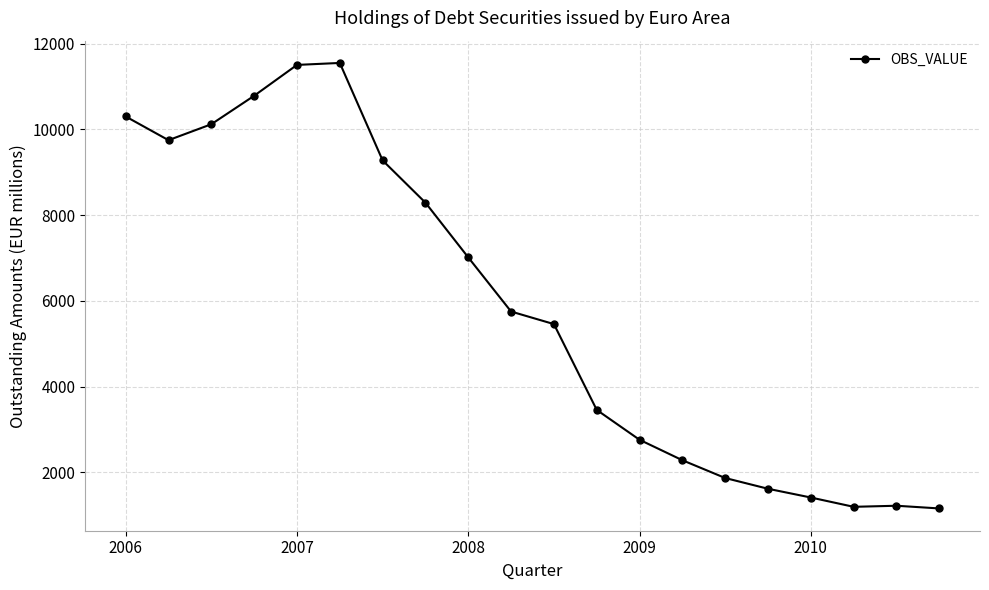

What is the sum of all values?

116728